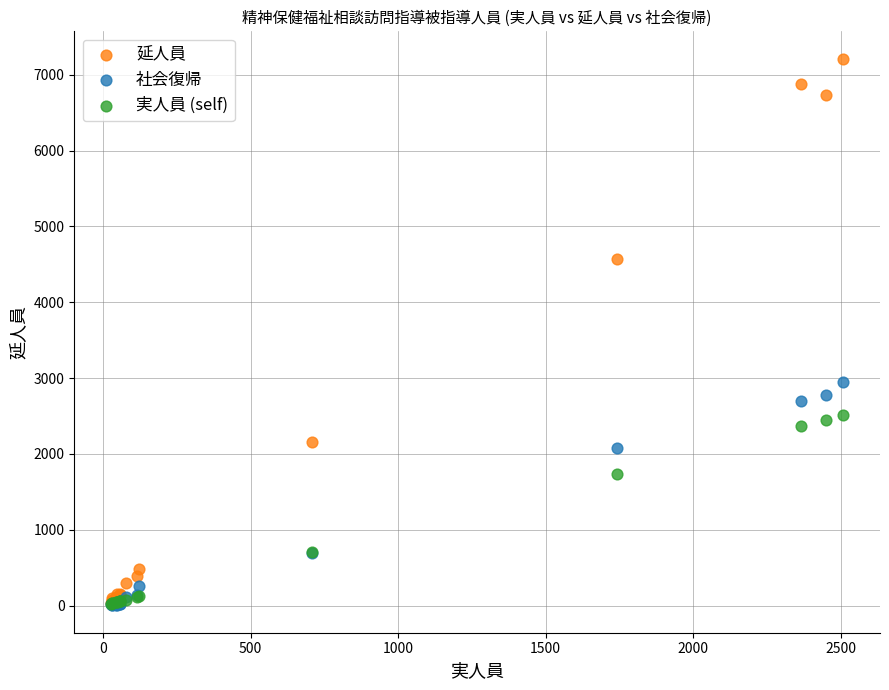

Which series reaches the maximum Y coordinate?

延人員